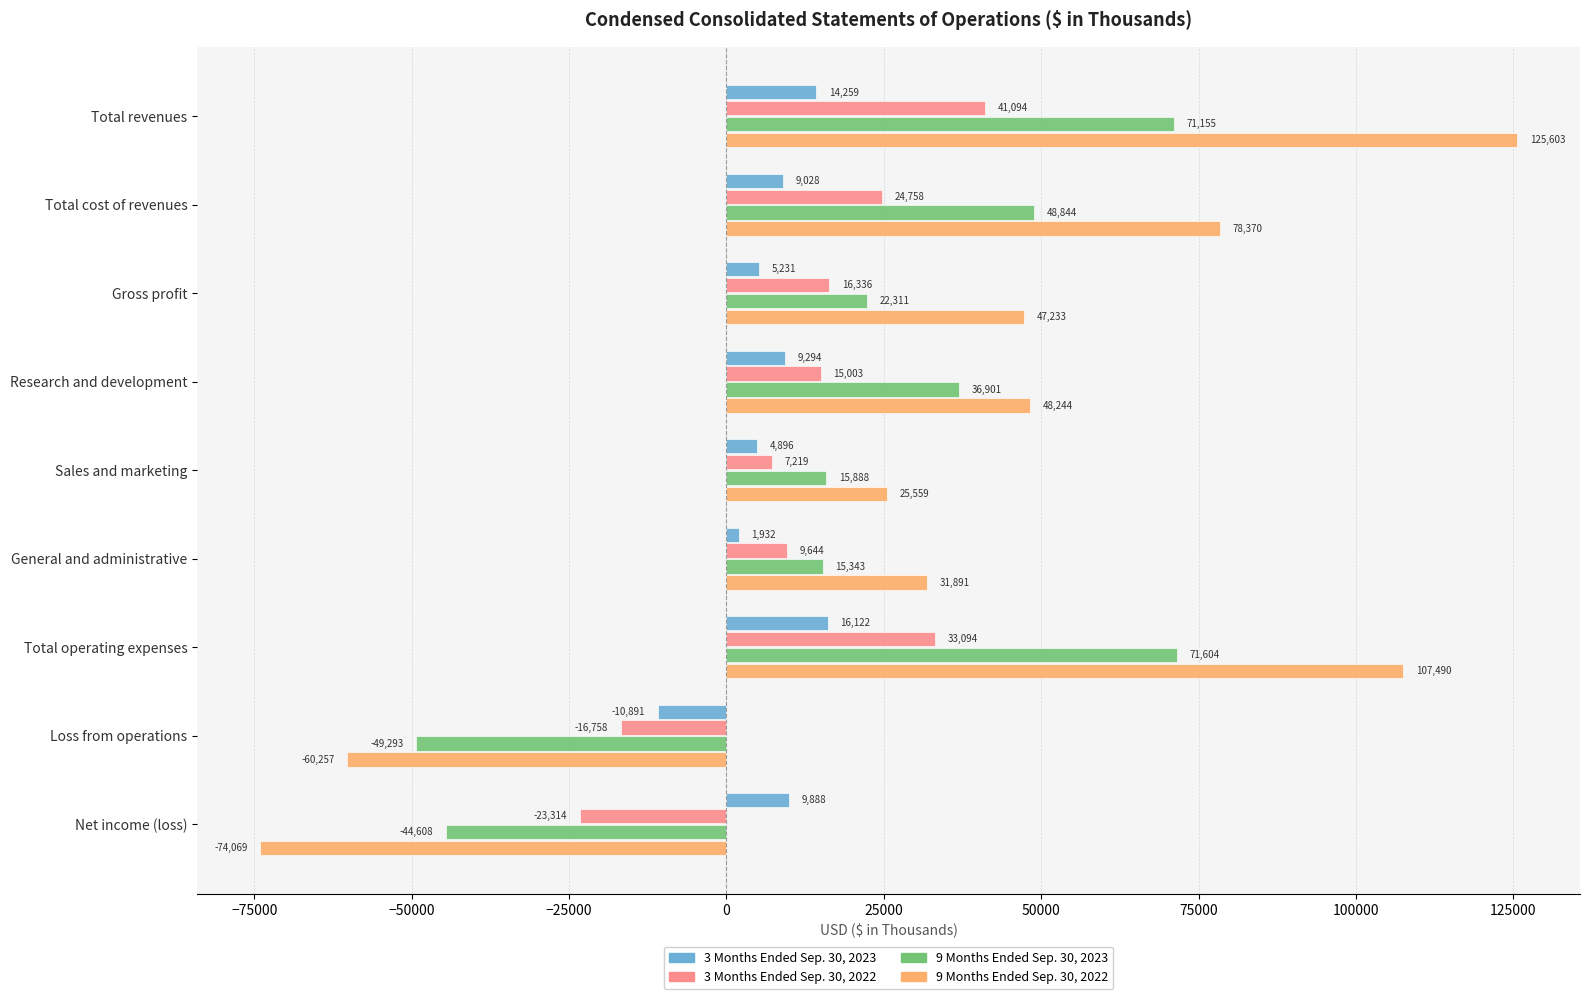

Which series has the widest spread of values?

9 Months Ended Sep. 30, 2022